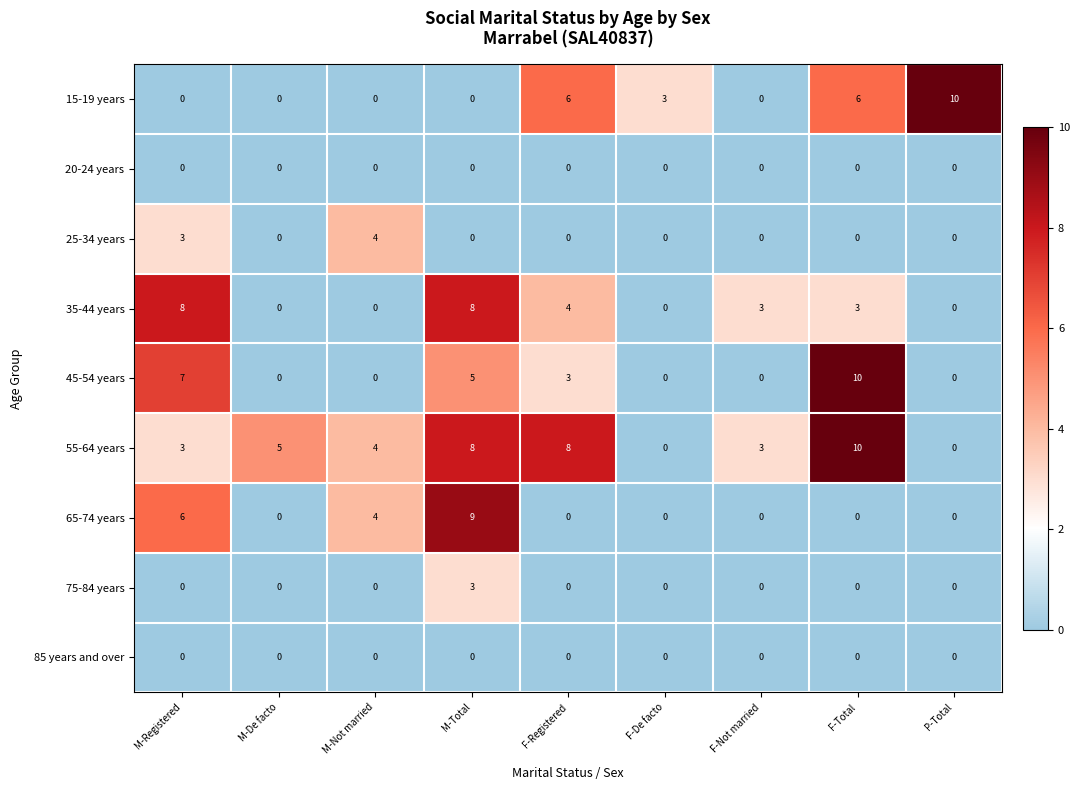

True or false: 35-44 years has a value of 8 at M-Total.

True